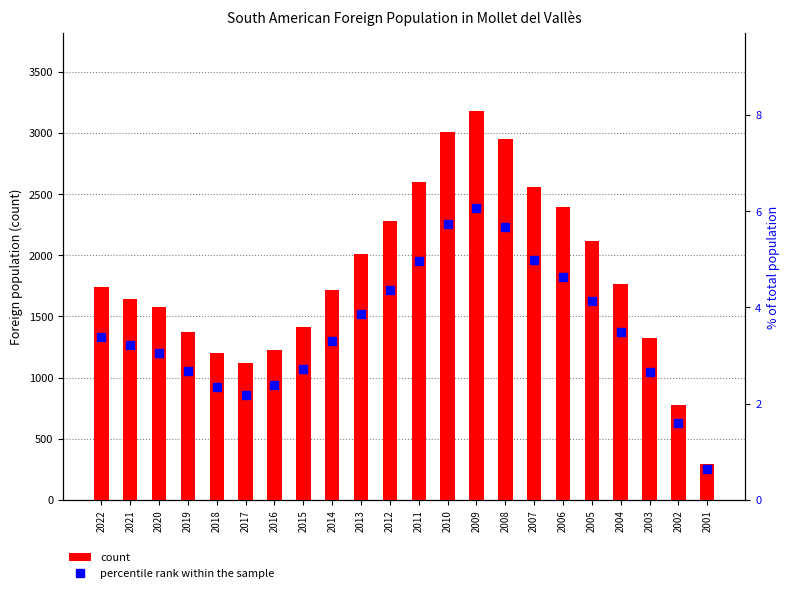

At which label does percentile rank within the sample first exceed 3?

2022